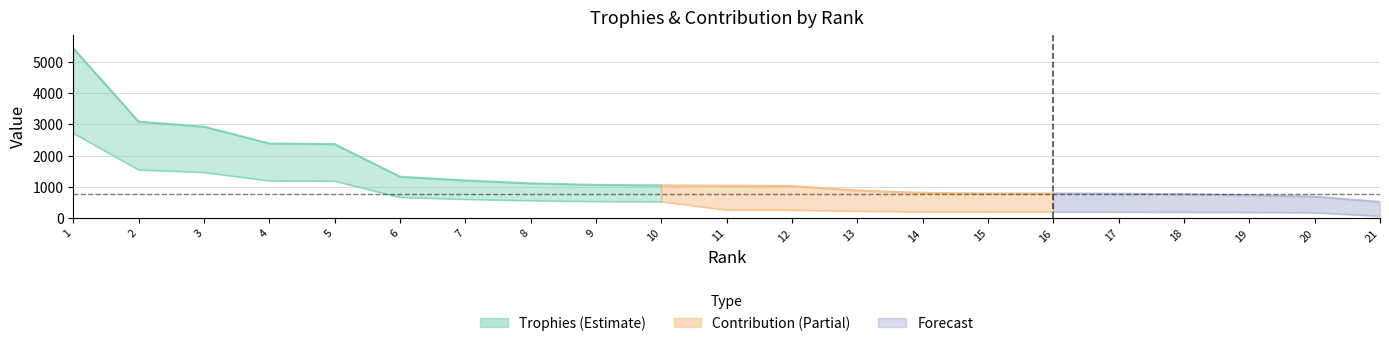

What is the average value of the Trophies series?

1467